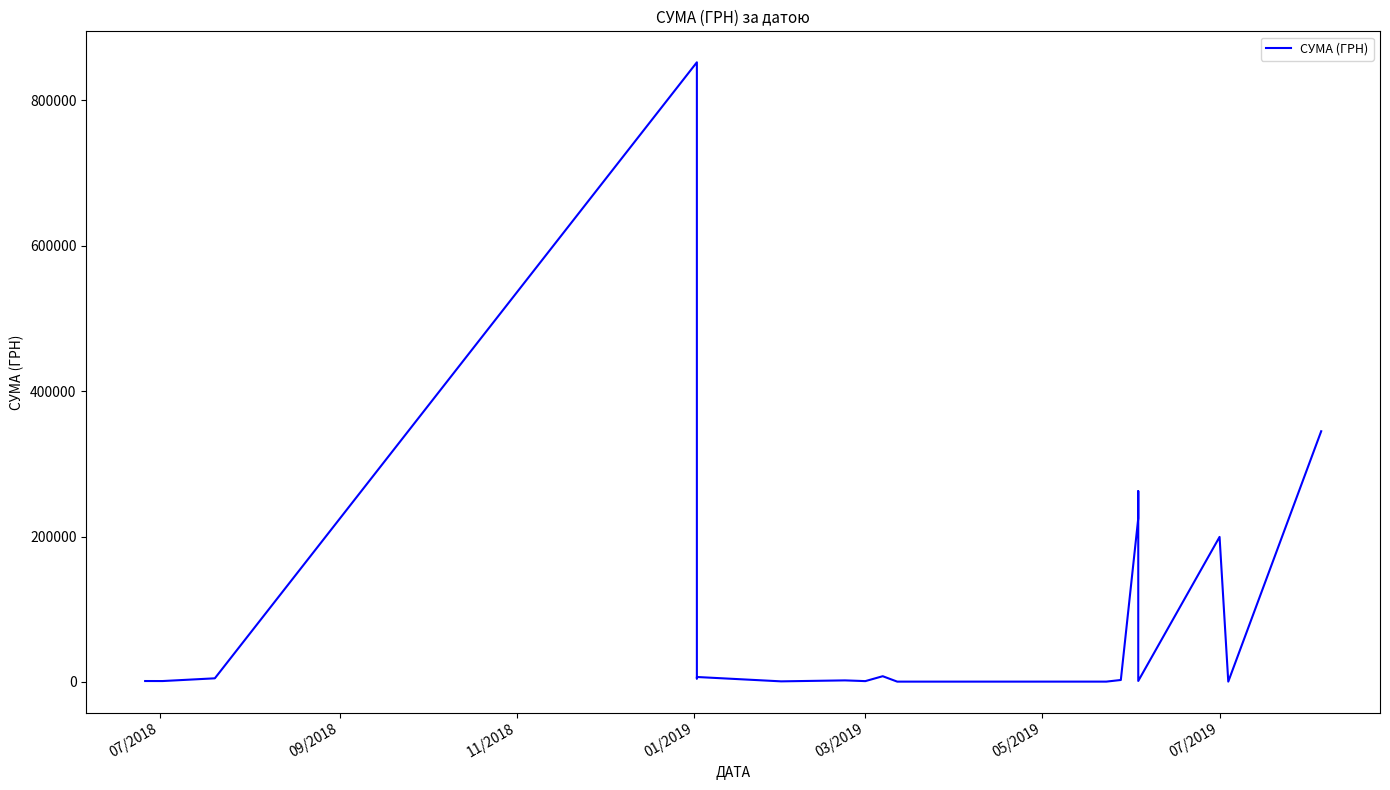

Which category has the highest value across all series?

01/2019